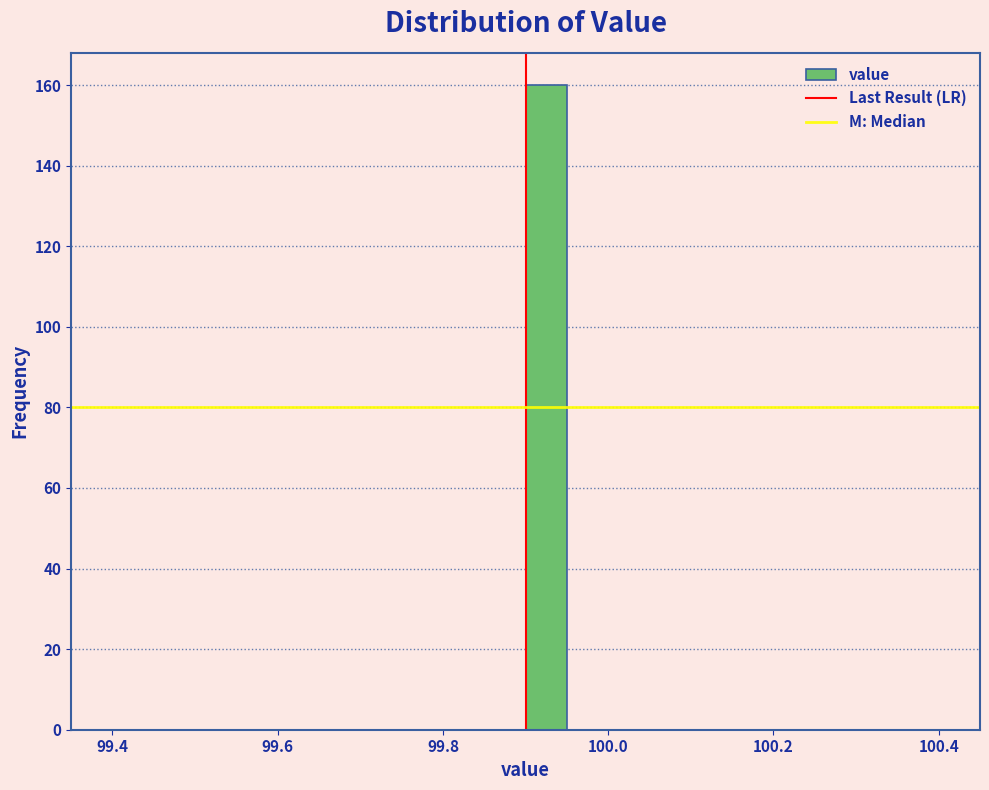

Around what value on the x-axis is the tallest bar? Give the approximate position of its centre, as read against the axis.

99.92